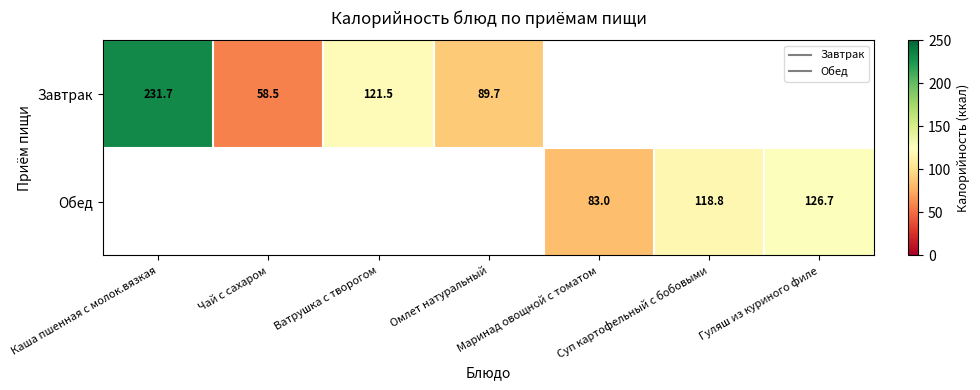

Is it true that Завтрак equals 407.5 at Каша пшенная с молок.вязкая?

False